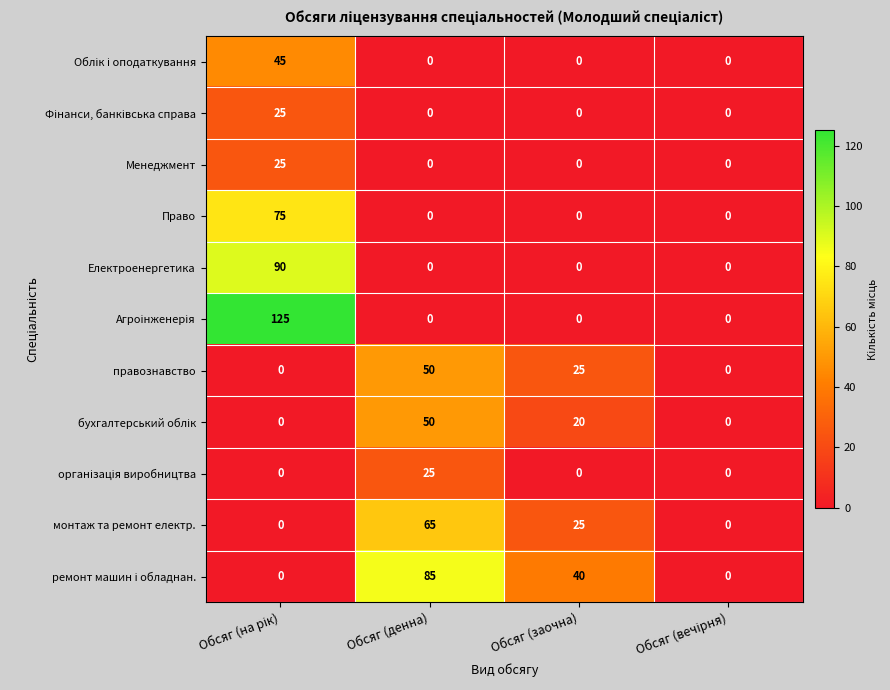

True or false: монтаж та ремонт електр. has a value of 25 at Обсяг (заочна).

True